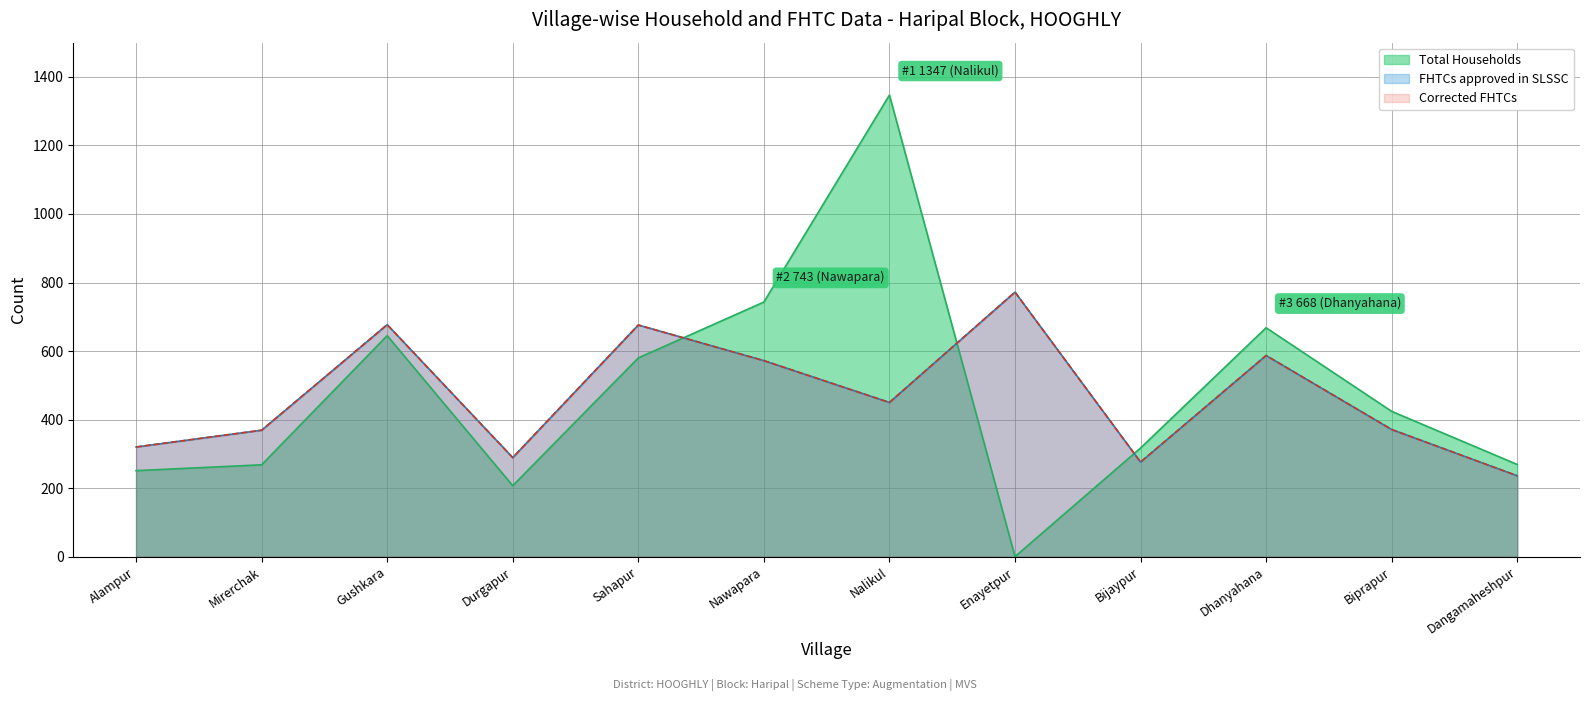

Which series changed the most between Gushkara and Dhanyahana?

FHTCs approved in SLSSC